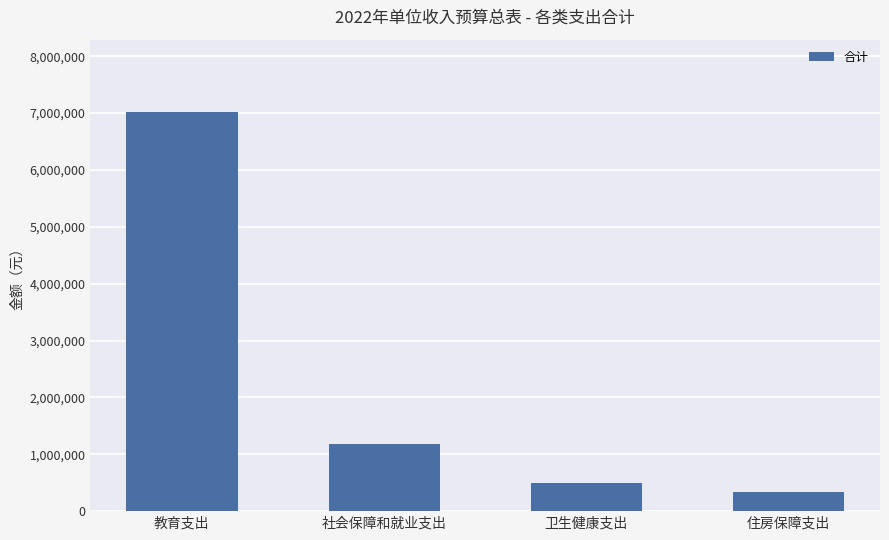

How many bars are there in total?

4